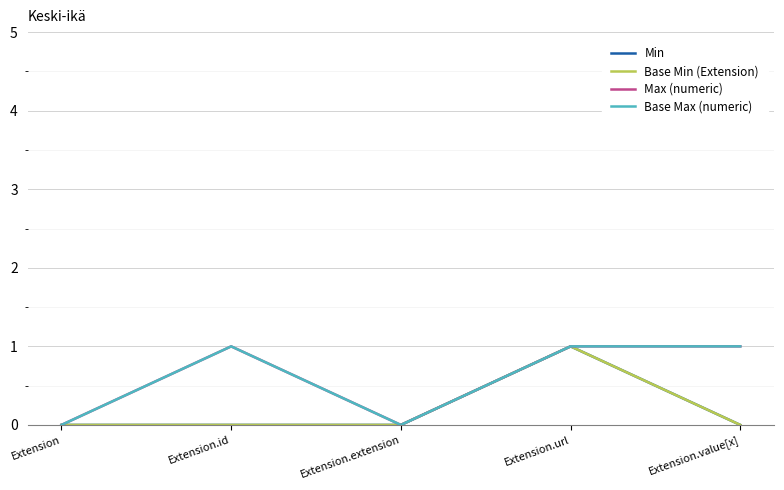

At Extension.id, list the series in order from smallest to largest.

Min, Base Min (Extension), Max (numeric), Base Max (numeric)